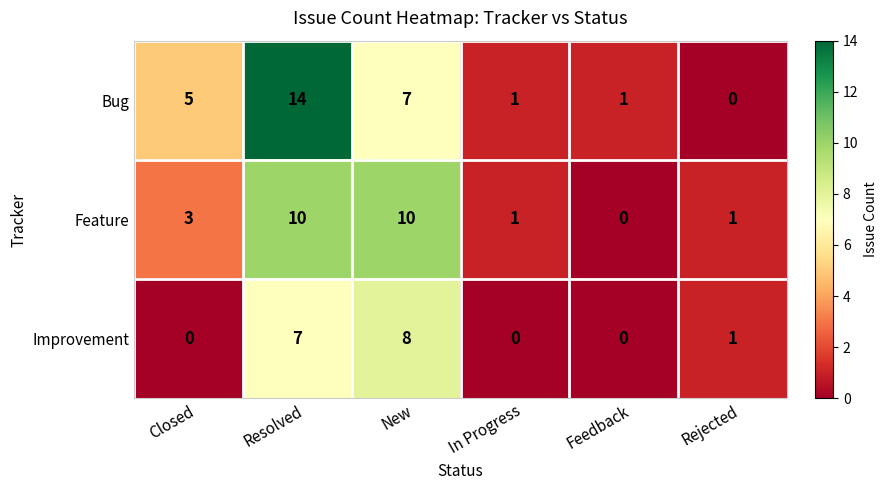

What is the maximum value for Improvement?

8